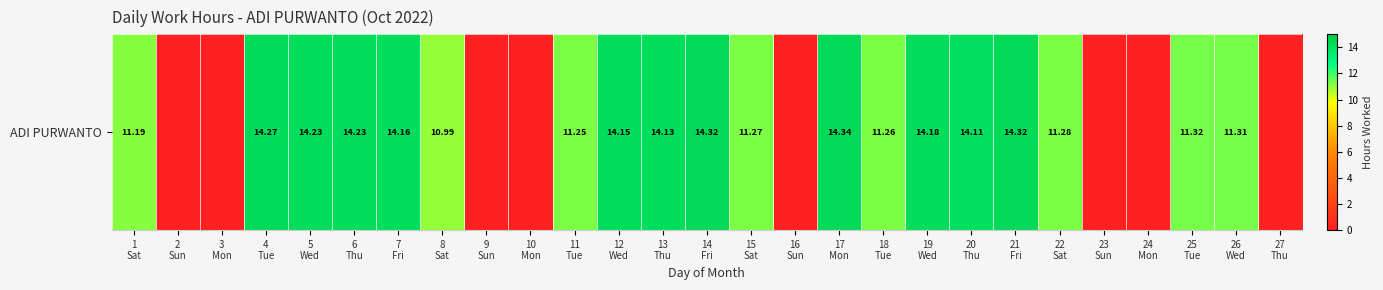

List the labels in order of value, largest first.

17
Mon, 14
Fri, 21
Fri, 4
Tue, 5
Wed, 6
Thu, 19
Wed, 7
Fri, 12
Wed, 13
Thu, 20
Thu, 25
Tue, 26
Wed, 22
Sat, 15
Sat, 18
Tue, 11
Tue, 1
Sat, 8
Sat, 2
Sun, 3
Mon, 9
Sun, 10
Mon, 16
Sun, 23
Sun, 24
Mon, 27
Thu